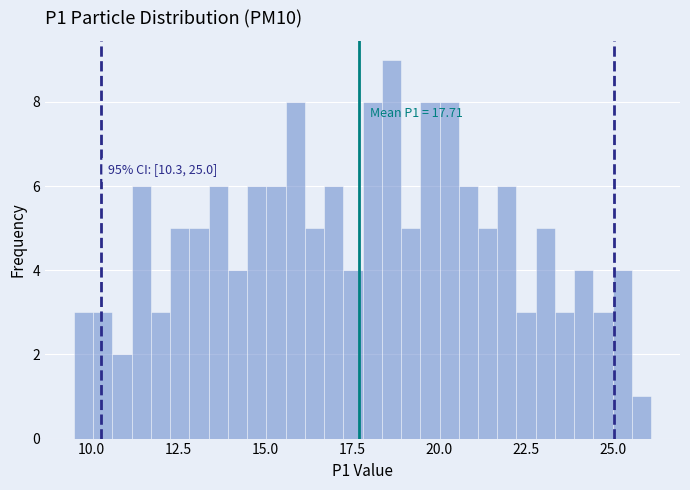

Read against the x-axis, roughly where is the centre of the tallest bar?

18.5